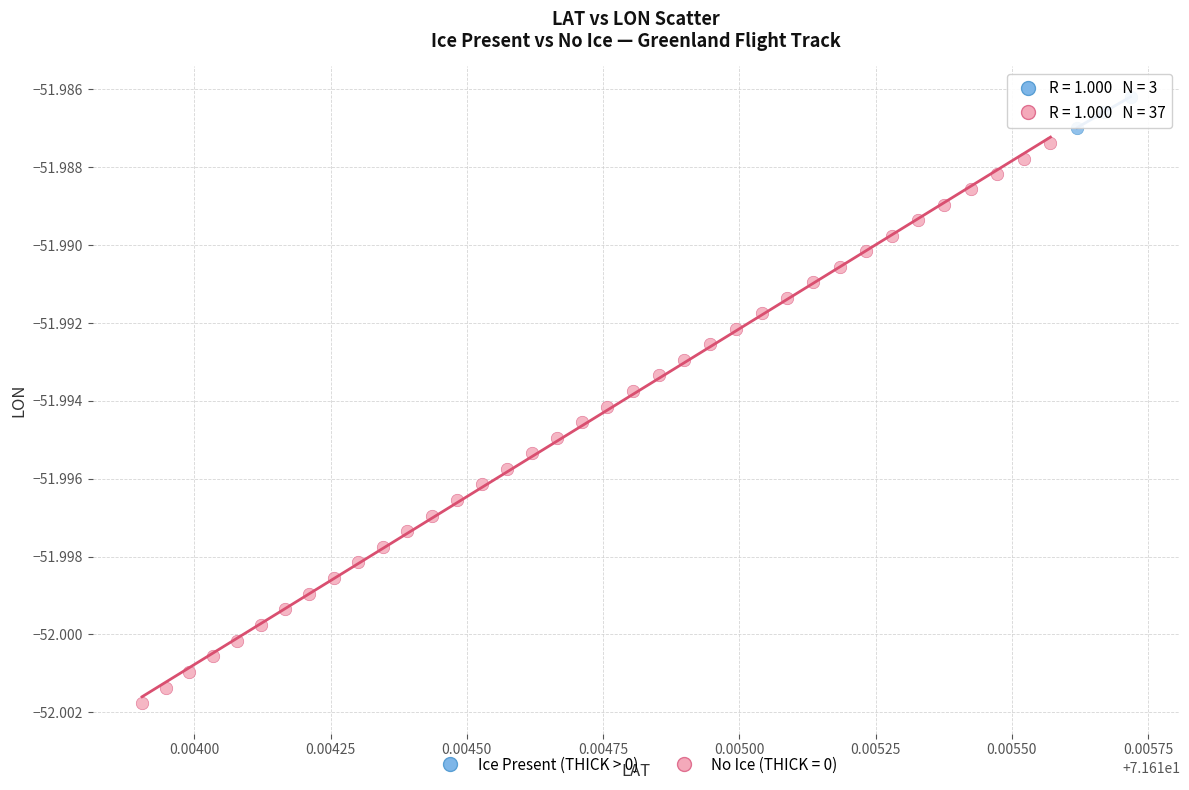

Which series reaches the maximum Y coordinate?

Ice Present (THICK > 0)